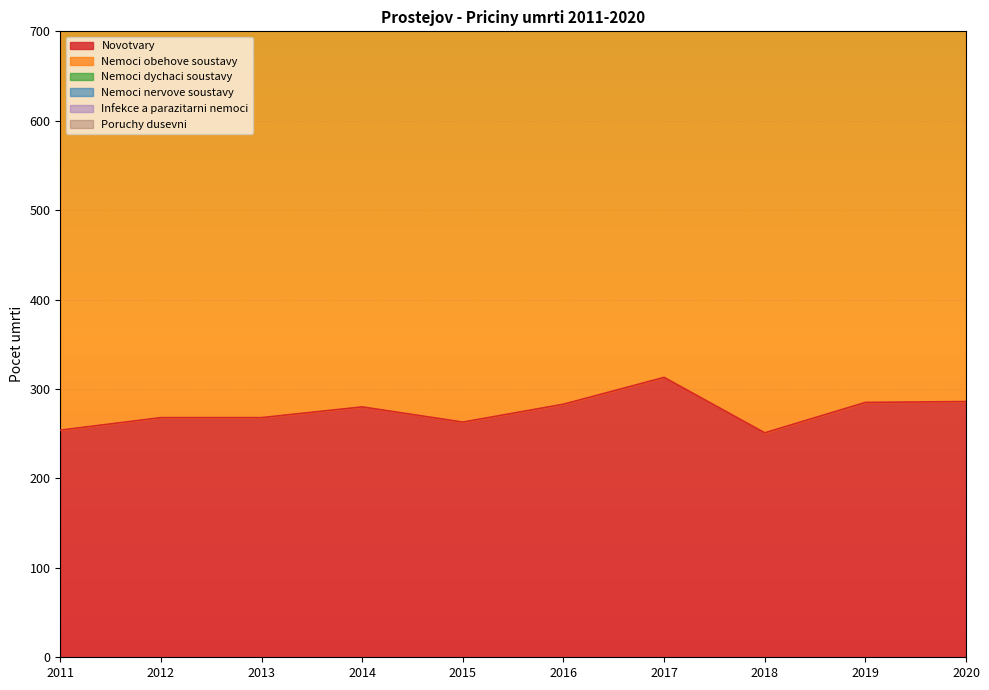

True or false: Poruchy dusevni and Nemoci dychaci soustavy cross at least once.

False